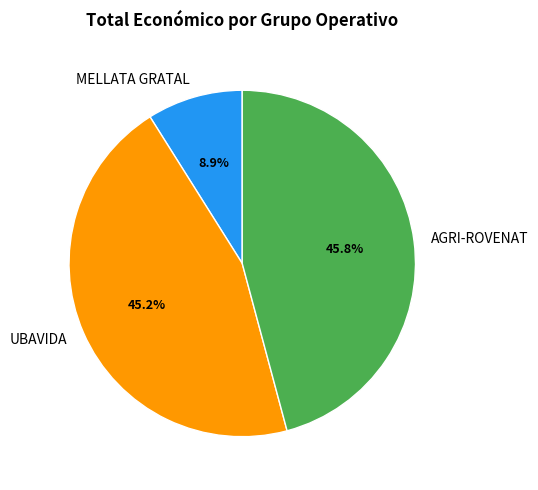

To the nearest percent, what is the combined percentage of AGRI-ROVENAT and UBAVIDA?

91%